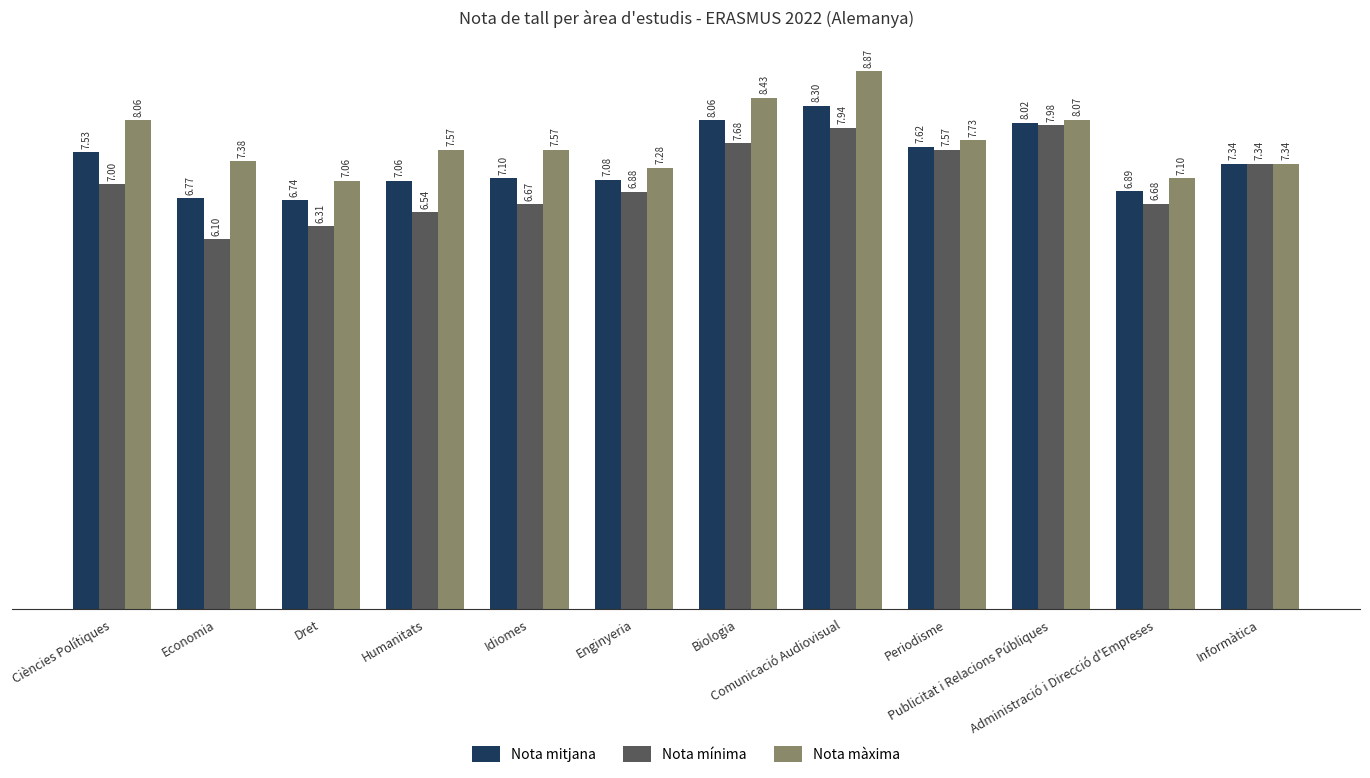

Rank the series by their average value, from highest to lowest.

Nota màxima, Nota mitjana, Nota mínima